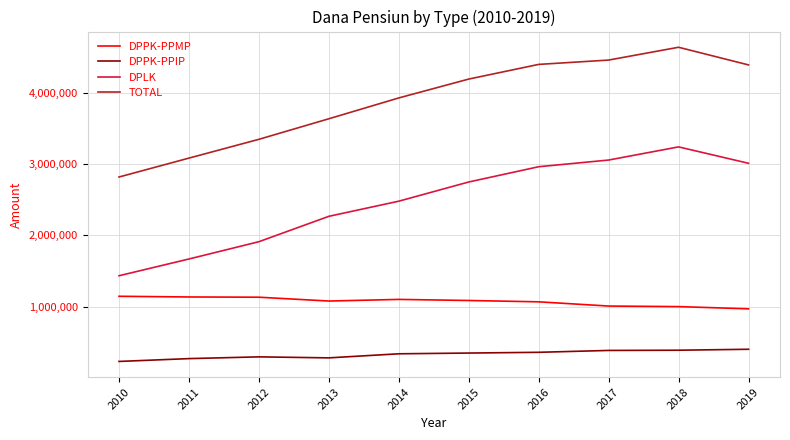

What is the difference between the highest and lowest values at 2010?

2582889